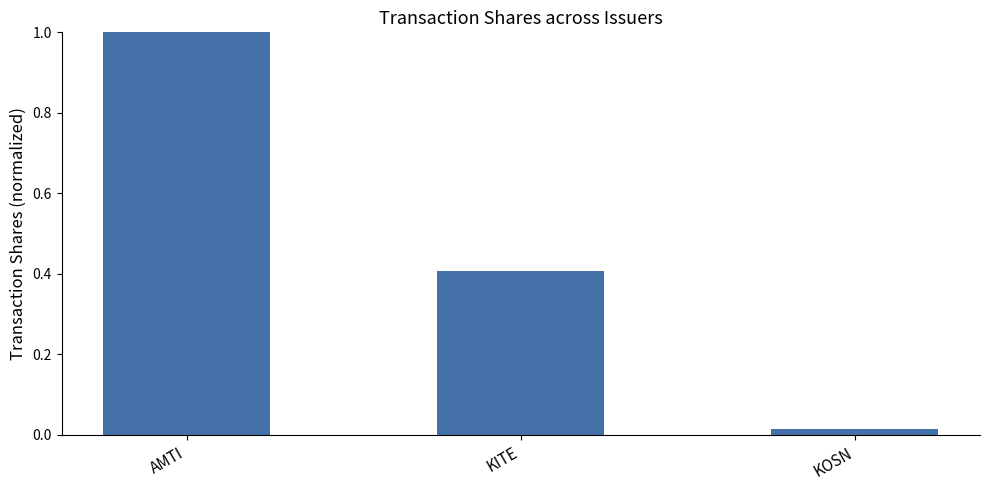

At which label is the value closest to 0?

KOSN